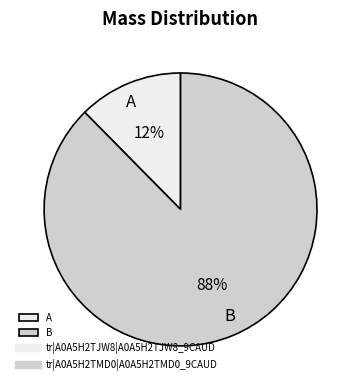

Which slice represents more than half of the pie?

B